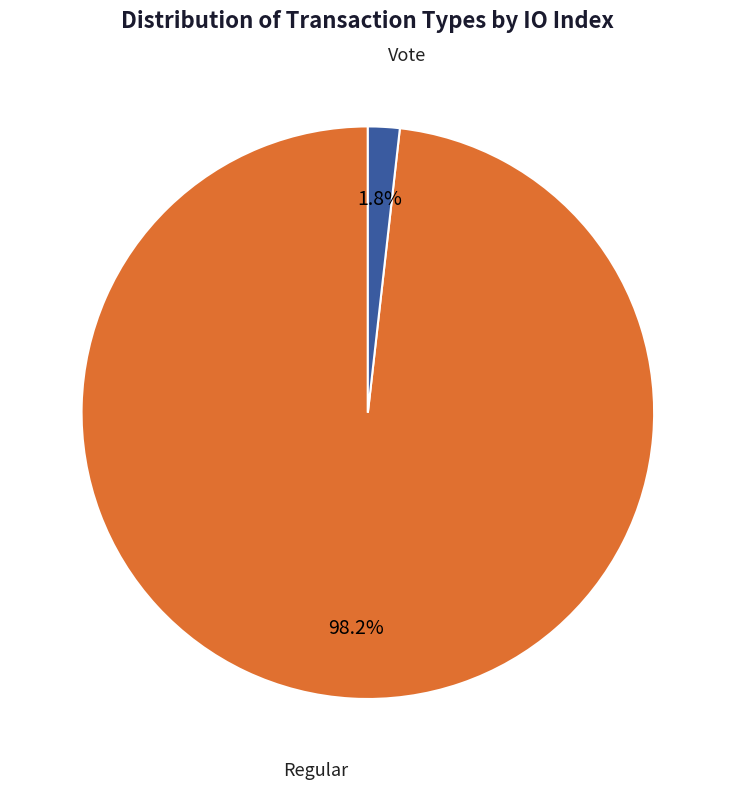

Does any single category account for the majority?

Yes